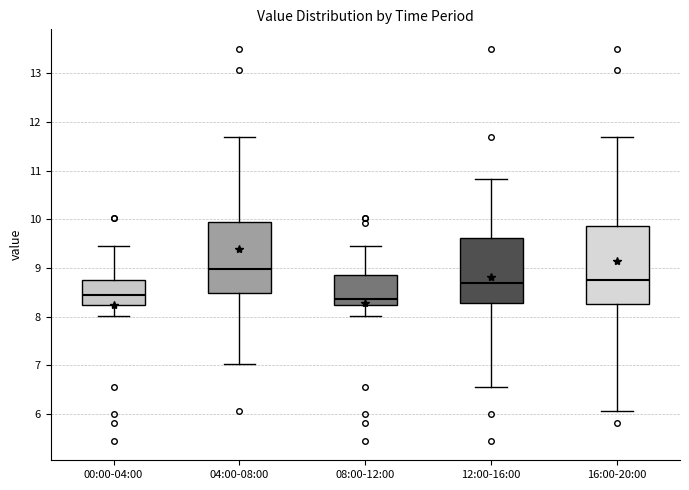

Reading left to right, read every box against the y-axis: the position of its median line, the range the box covers, and the ends of its whiskers. The values are not printed on the chart, so give them approximately, as read against the axis.

00:00-04:00: median 8.4, box 8.2 to 8.8, whiskers 8.0 to 9.5
04:00-08:00: median 9.0, box 8.5 to 10.0, whiskers 7.0 to 11.7
08:00-12:00: median 8.4, box 8.2 to 8.9, whiskers 8.0 to 9.5
12:00-16:00: median 8.7, box 8.3 to 9.6, whiskers 6.6 to 10.8
16:00-20:00: median 8.8, box 8.3 to 9.9, whiskers 6.1 to 11.7